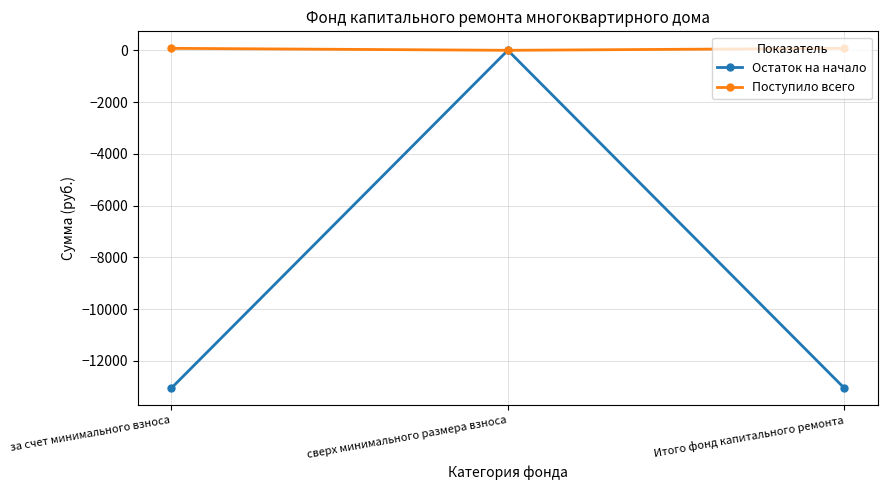

Reading left to right, transcribe all the data shown in this chart.

Остаток на начало: -13059.4	0.0	-13059.4
Поступило всего: 76.5	0.0	76.5